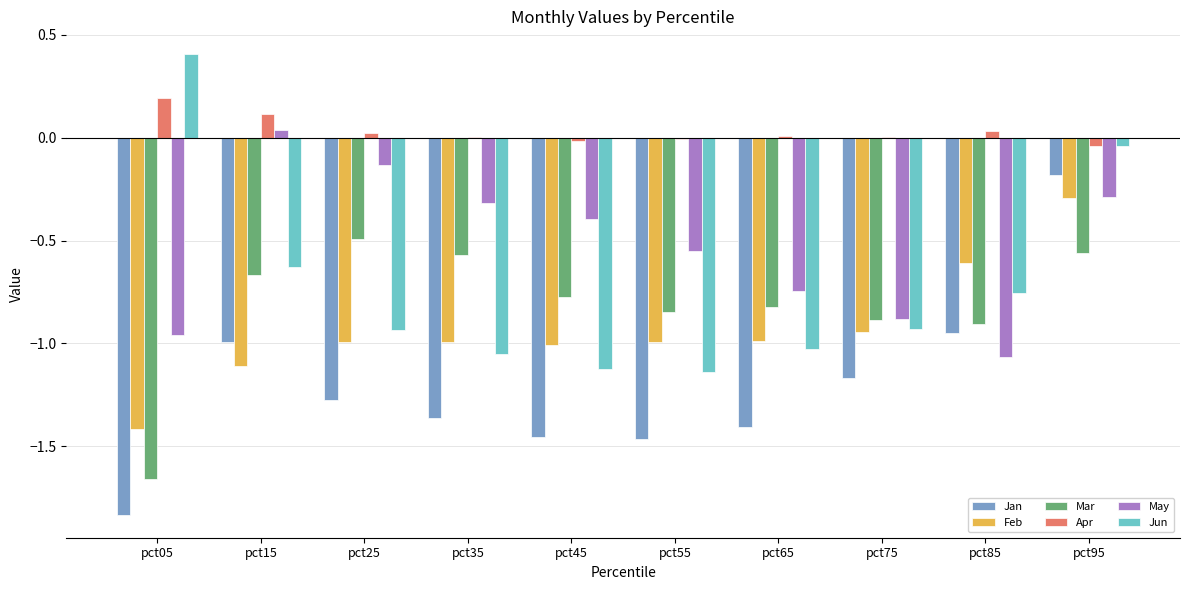

What are all the series names shown in the legend?

Jan, Feb, Mar, Apr, May, Jun